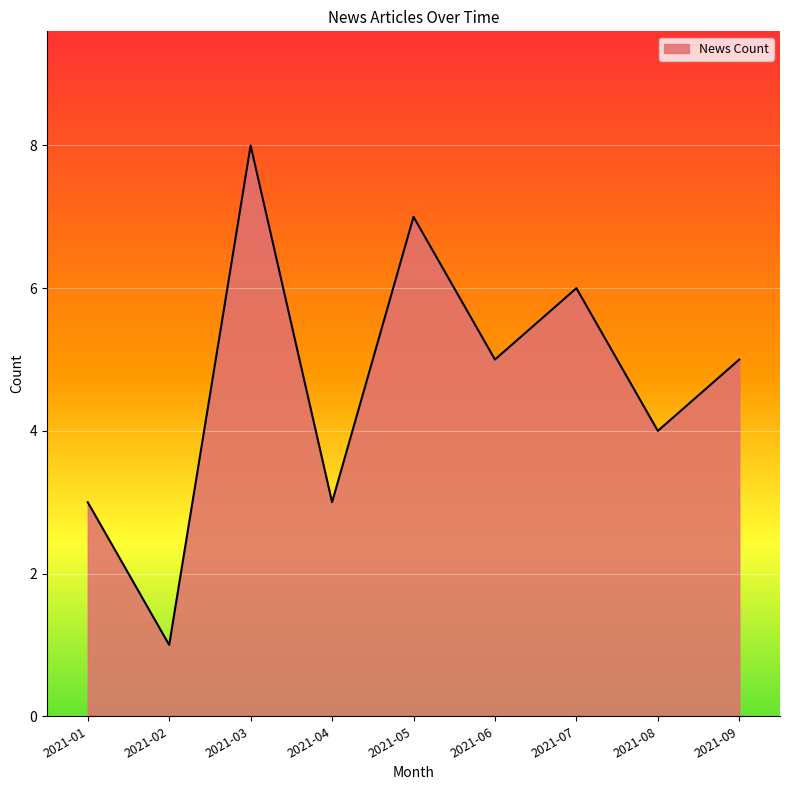

True or false: the data has more than 1 interior local peaks.

True